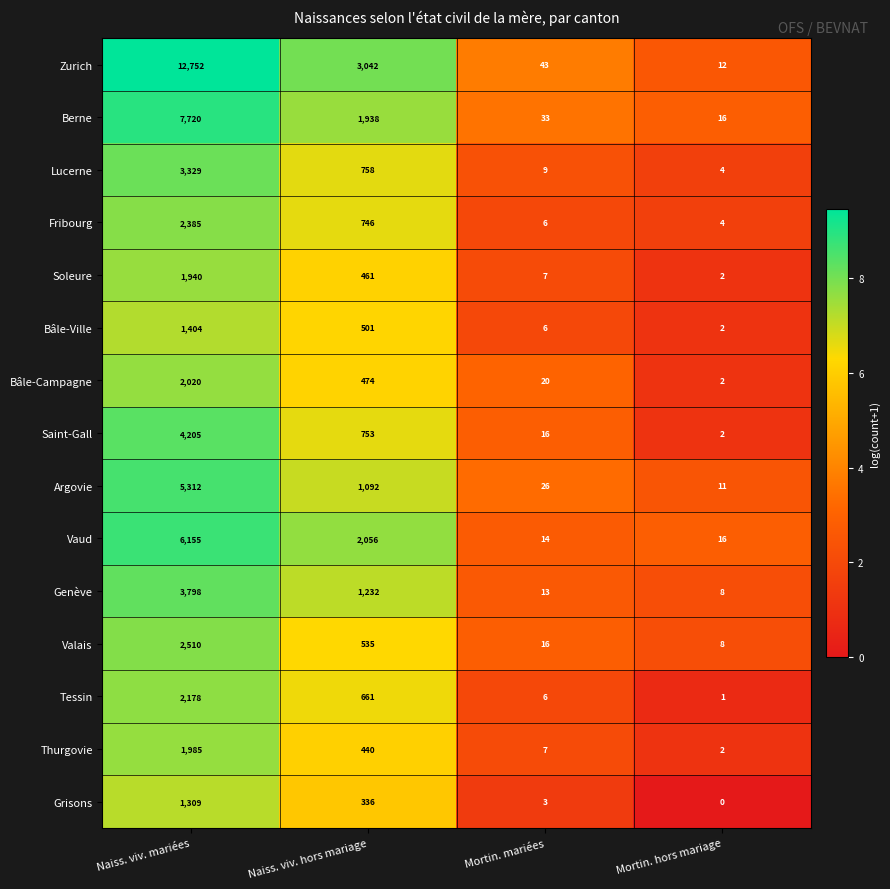

At which label does Bâle-Ville first exceed 501?

Naiss. viv. mariées